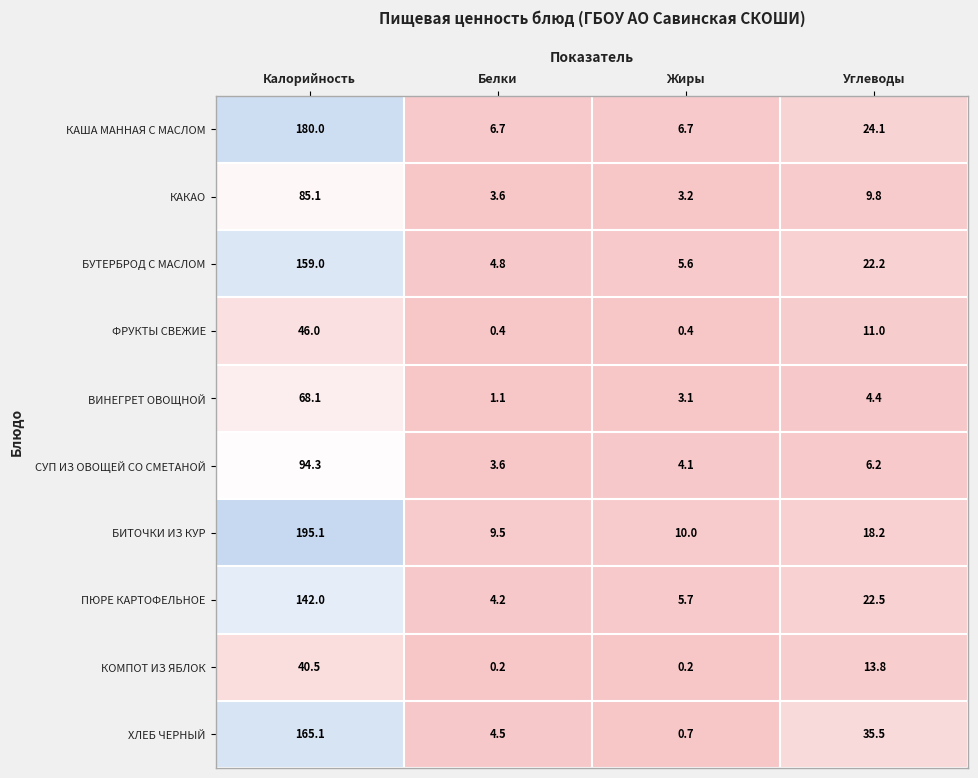

What is the sum of the ВИНЕГРЕТ ОВОЩНОЙ values at Калорийность and Белки?

69.2